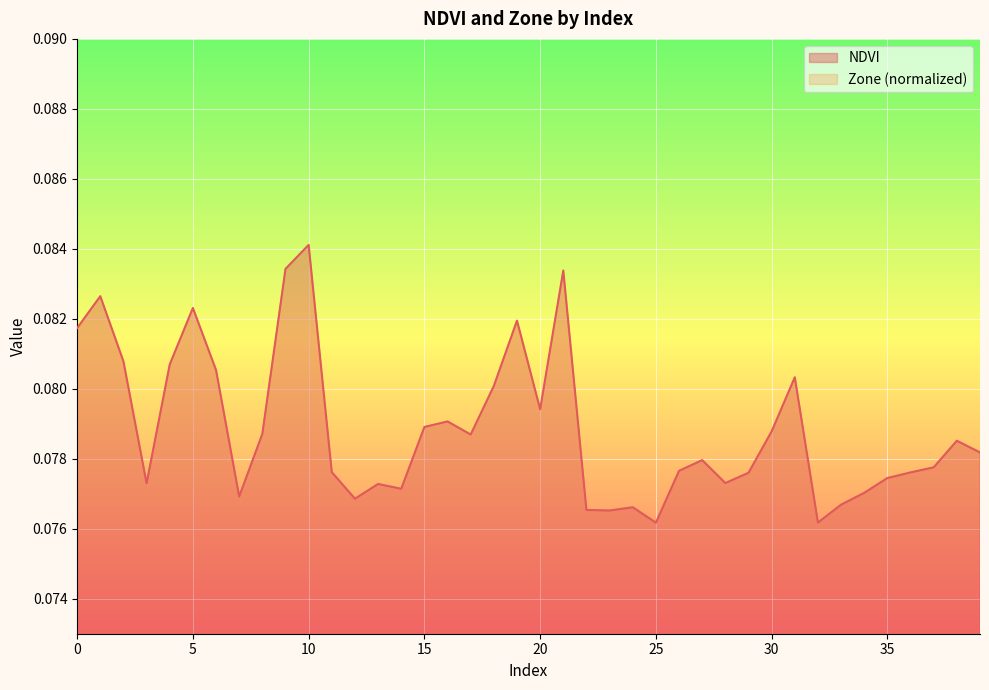

How many lines are shown in the chart?

2